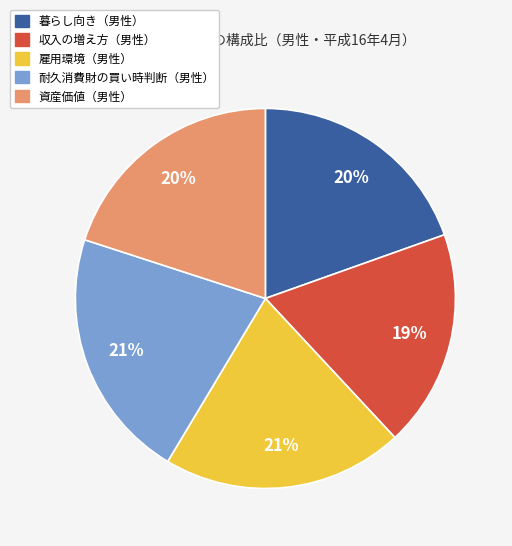

How many segments does this pie chart have?

5